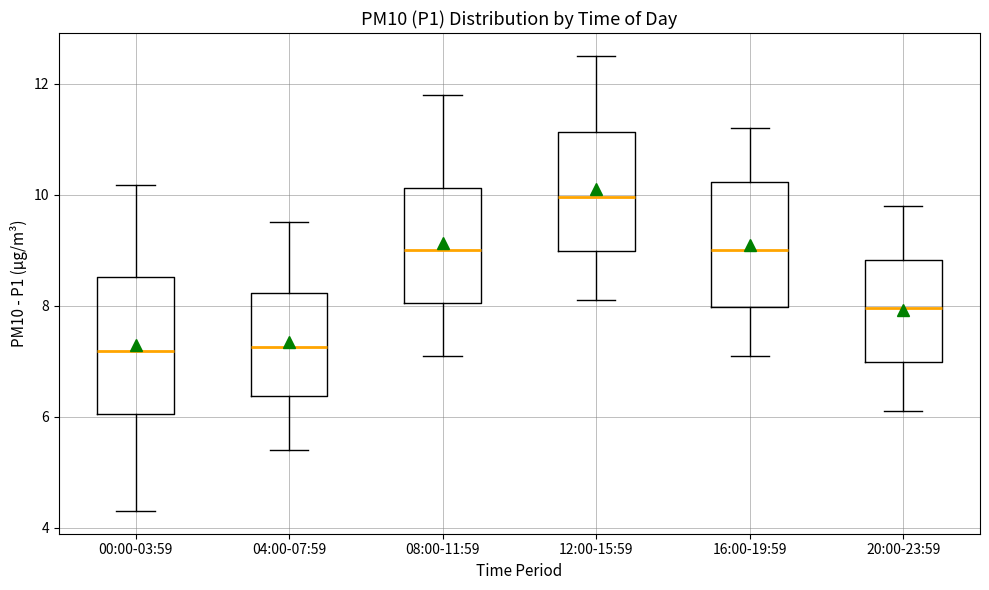

Where does the lower whisker of the box for 12:00-15:59 end on the y-axis? The values are not printed on the chart, so give them approximately, as read against the axis.

8.2